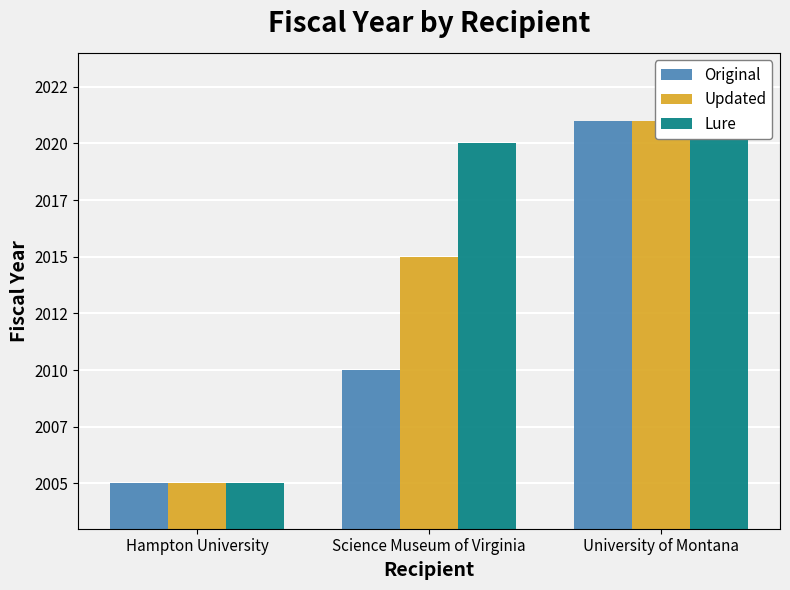

What is the lowest value of the Updated series?

2005